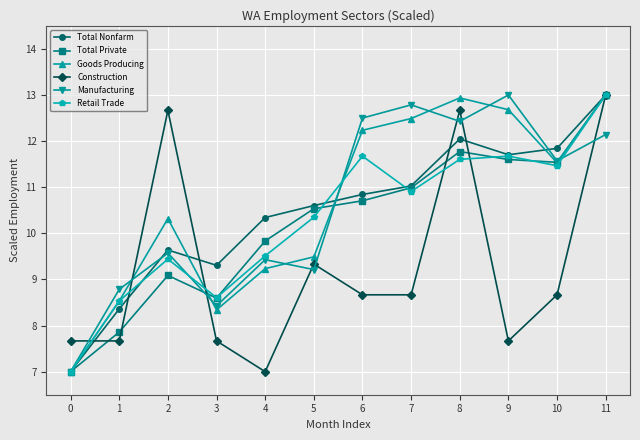

What is the difference between the second highest and second lowest values in the Total Private series?

3.9